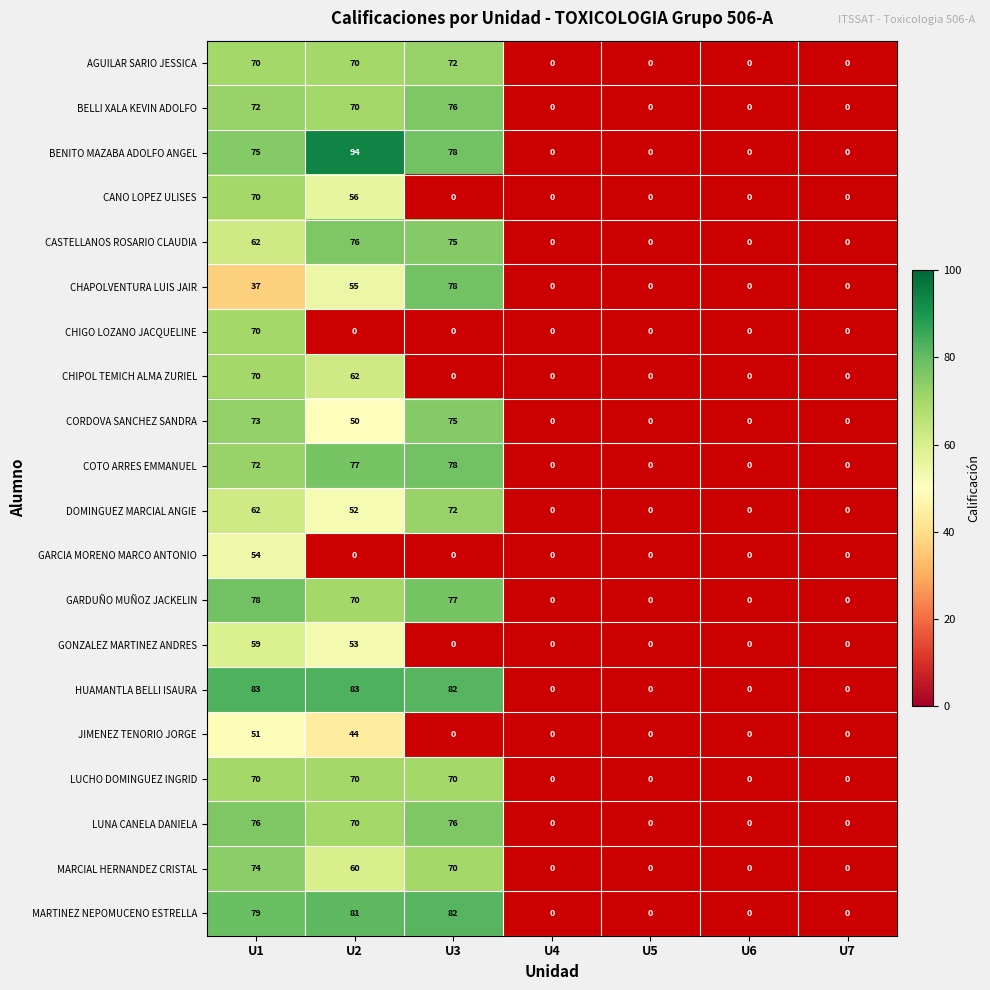

The value of MARTINEZ NEPOMUCENO ESTRELLA at U3 is 82. True or false?

True